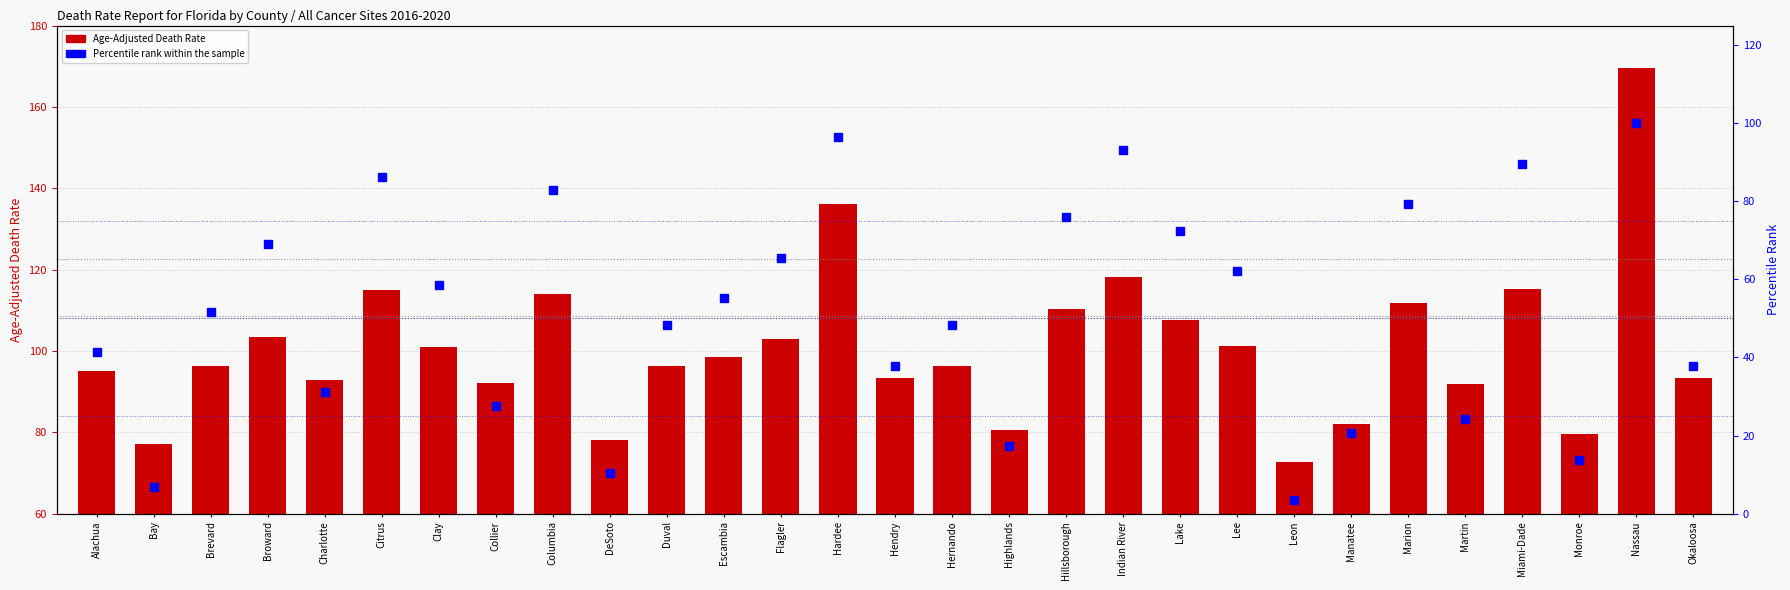

Does the chart contain stacked bars?

No